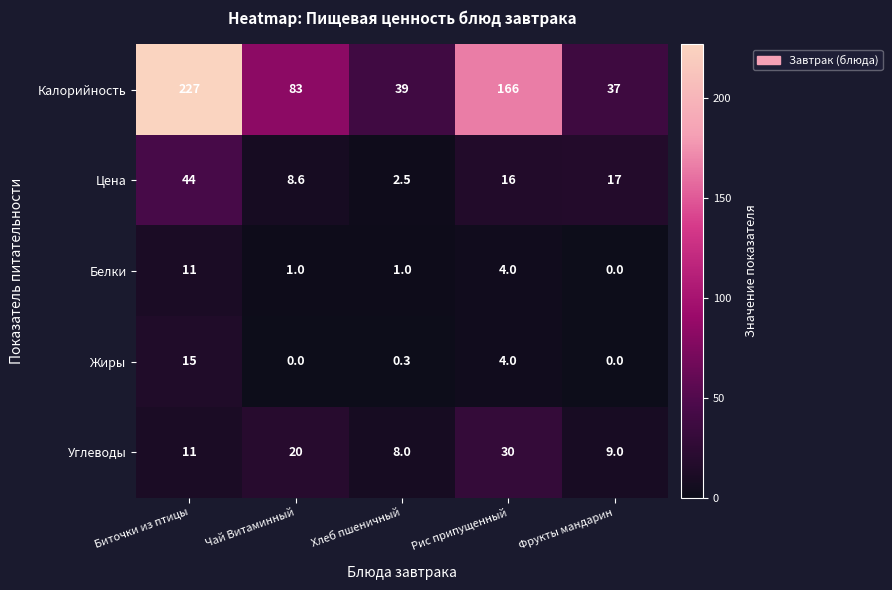

At which category is the sum across all series the highest?

Биточки из птицы